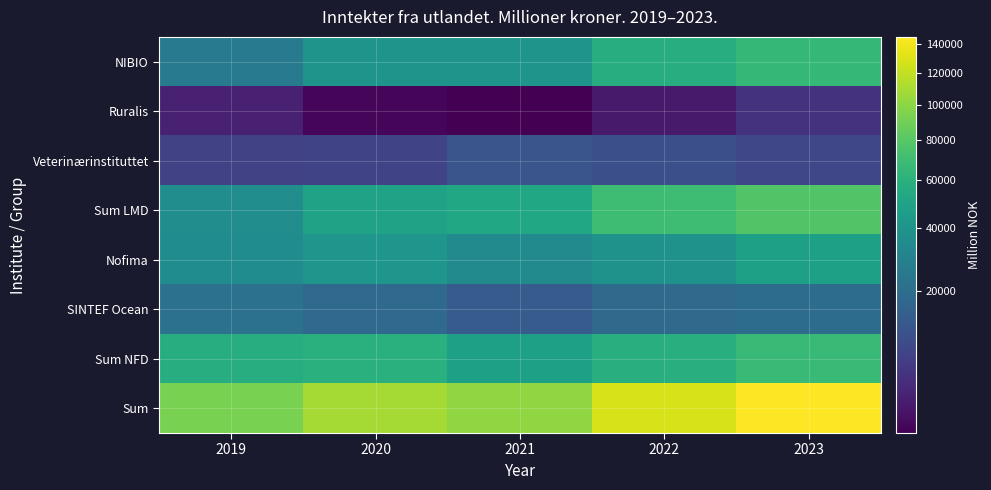

What is the total value across all series at 2021?

303357